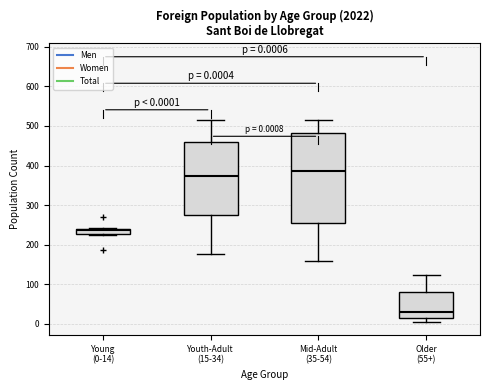

Which box has the lowest median line?

Older (55+)